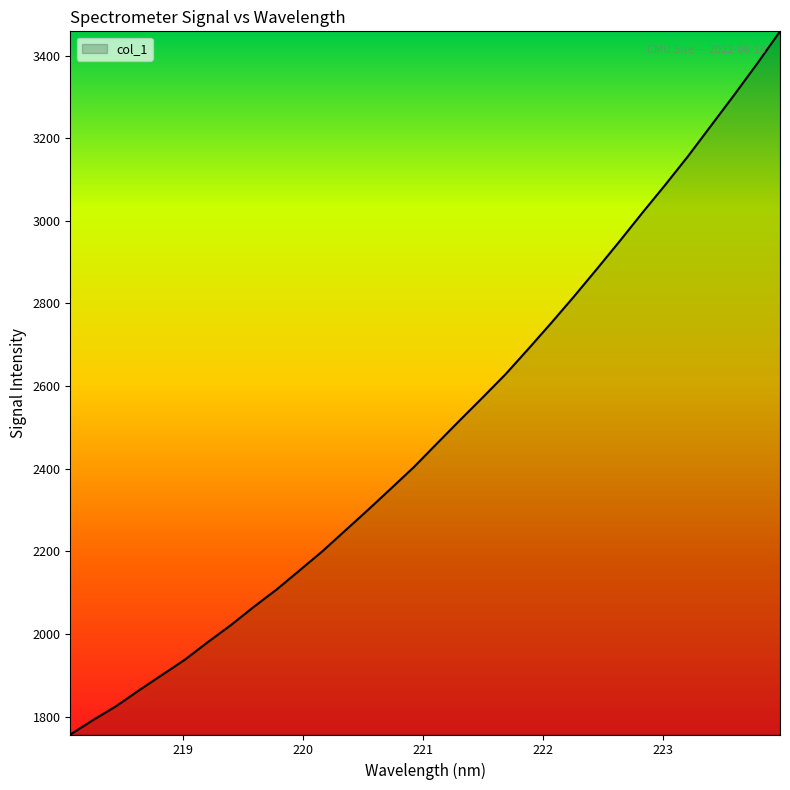

What is the difference between the maximum and minimum values?

1702.1